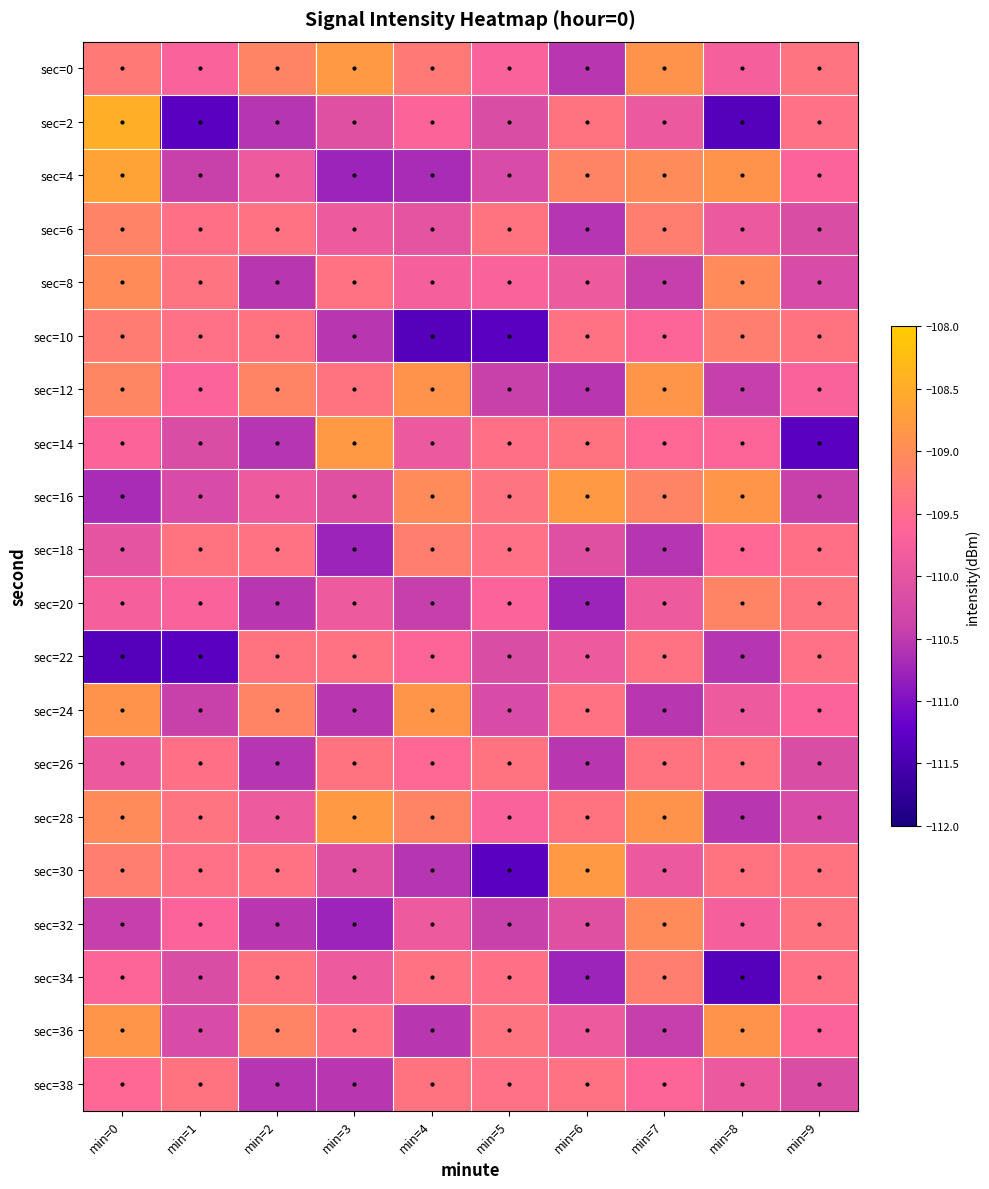

Reading left to right, transcribe all the data shown in this chart.

sec=0: min=0=-109.3	min=1=-109.7	min=2=-109.1	min=3=-108.8	min=4=-109.3	min=5=-109.7	min=6=-110.6	min=7=-108.9	min=8=-109.7	min=9=-109.4
sec=2: min=0=-108.5	min=1=-111.3	min=2=-110.6	min=3=-110.1	min=4=-109.6	min=5=-110.2	min=6=-109.4	min=7=-109.9	min=8=-111.4	min=9=-109.4
sec=4: min=0=-108.7	min=1=-110.4	min=2=-109.9	min=3=-110.8	min=4=-110.7	min=5=-110.2	min=6=-109.1	min=7=-109.0	min=8=-108.9	min=9=-109.7
sec=6: min=0=-109.1	min=1=-109.4	min=2=-109.4	min=3=-109.9	min=4=-110.0	min=5=-109.4	min=6=-110.6	min=7=-109.2	min=8=-109.9	min=9=-110.2
sec=8: min=0=-109.0	min=1=-109.4	min=2=-110.6	min=3=-109.4	min=4=-109.7	min=5=-109.7	min=6=-109.9	min=7=-110.5	min=8=-109.0	min=9=-110.2
sec=10: min=0=-109.2	min=1=-109.4	min=2=-109.4	min=3=-110.6	min=4=-111.4	min=5=-111.3	min=6=-109.4	min=7=-109.6	min=8=-109.2	min=9=-109.4
sec=12: min=0=-109.1	min=1=-109.7	min=2=-109.1	min=3=-109.4	min=4=-108.9	min=5=-110.4	min=6=-110.6	min=7=-108.9	min=8=-110.5	min=9=-109.7
sec=14: min=0=-109.6	min=1=-110.2	min=2=-110.6	min=3=-108.8	min=4=-109.9	min=5=-109.4	min=6=-109.4	min=7=-109.5	min=8=-109.6	min=9=-111.3
sec=16: min=0=-110.7	min=1=-110.2	min=2=-109.9	min=3=-110.1	min=4=-109.0	min=5=-109.4	min=6=-108.8	min=7=-109.1	min=8=-108.9	min=9=-110.4
sec=18: min=0=-110.0	min=1=-109.4	min=2=-109.4	min=3=-110.8	min=4=-109.2	min=5=-109.4	min=6=-110.1	min=7=-110.6	min=8=-109.5	min=9=-109.4
sec=20: min=0=-109.7	min=1=-109.7	min=2=-110.6	min=3=-109.9	min=4=-110.5	min=5=-109.7	min=6=-110.8	min=7=-109.9	min=8=-109.1	min=9=-109.4
sec=22: min=0=-111.4	min=1=-111.3	min=2=-109.4	min=3=-109.4	min=4=-109.6	min=5=-110.2	min=6=-109.9	min=7=-109.4	min=8=-110.6	min=9=-109.4
sec=24: min=0=-108.9	min=1=-110.4	min=2=-109.1	min=3=-110.6	min=4=-108.9	min=5=-110.2	min=6=-109.4	min=7=-110.6	min=8=-109.9	min=9=-109.7
sec=26: min=0=-109.9	min=1=-109.4	min=2=-110.6	min=3=-109.4	min=4=-109.5	min=5=-109.4	min=6=-110.6	min=7=-109.4	min=8=-109.4	min=9=-110.2
sec=28: min=0=-109.0	min=1=-109.4	min=2=-109.9	min=3=-108.8	min=4=-109.1	min=5=-109.7	min=6=-109.4	min=7=-108.9	min=8=-110.6	min=9=-110.2
sec=30: min=0=-109.2	min=1=-109.4	min=2=-109.4	min=3=-110.1	min=4=-110.6	min=5=-111.3	min=6=-108.8	min=7=-109.9	min=8=-109.4	min=9=-109.4
sec=32: min=0=-110.5	min=1=-109.7	min=2=-110.6	min=3=-110.8	min=4=-109.9	min=5=-110.4	min=6=-110.1	min=7=-109.0	min=8=-109.7	min=9=-109.4
sec=34: min=0=-109.6	min=1=-110.2	min=2=-109.4	min=3=-109.9	min=4=-109.4	min=5=-109.4	min=6=-110.8	min=7=-109.2	min=8=-111.4	min=9=-109.4
sec=36: min=0=-108.9	min=1=-110.2	min=2=-109.1	min=3=-109.4	min=4=-110.6	min=5=-109.4	min=6=-109.9	min=7=-110.5	min=8=-108.9	min=9=-109.7
sec=38: min=0=-109.5	min=1=-109.4	min=2=-110.6	min=3=-110.6	min=4=-109.4	min=5=-109.4	min=6=-109.4	min=7=-109.6	min=8=-109.9	min=9=-110.2